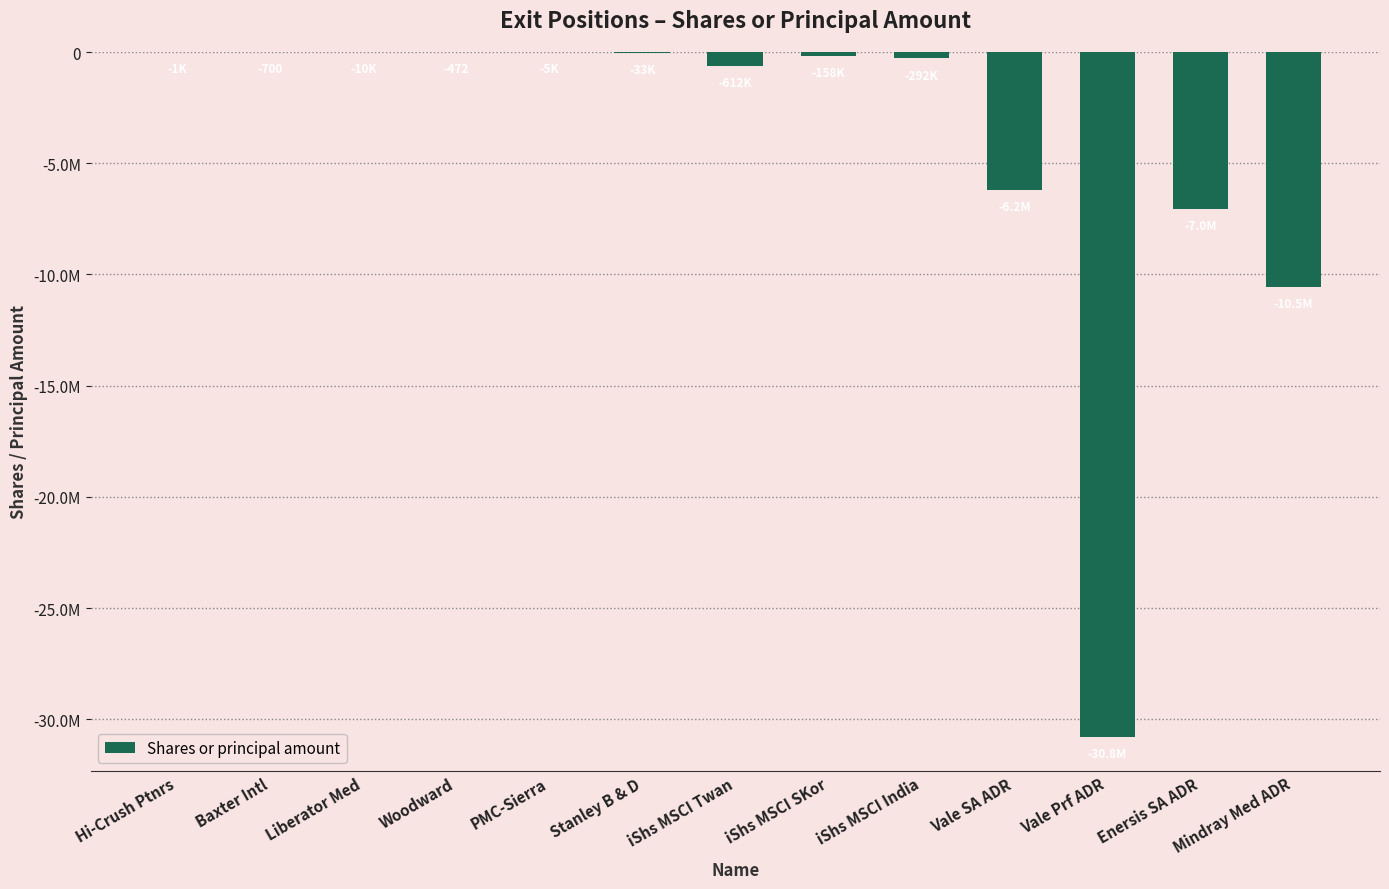

What is the sum of the values at Baxter Intl and Vale Prf ADR?

-30778014